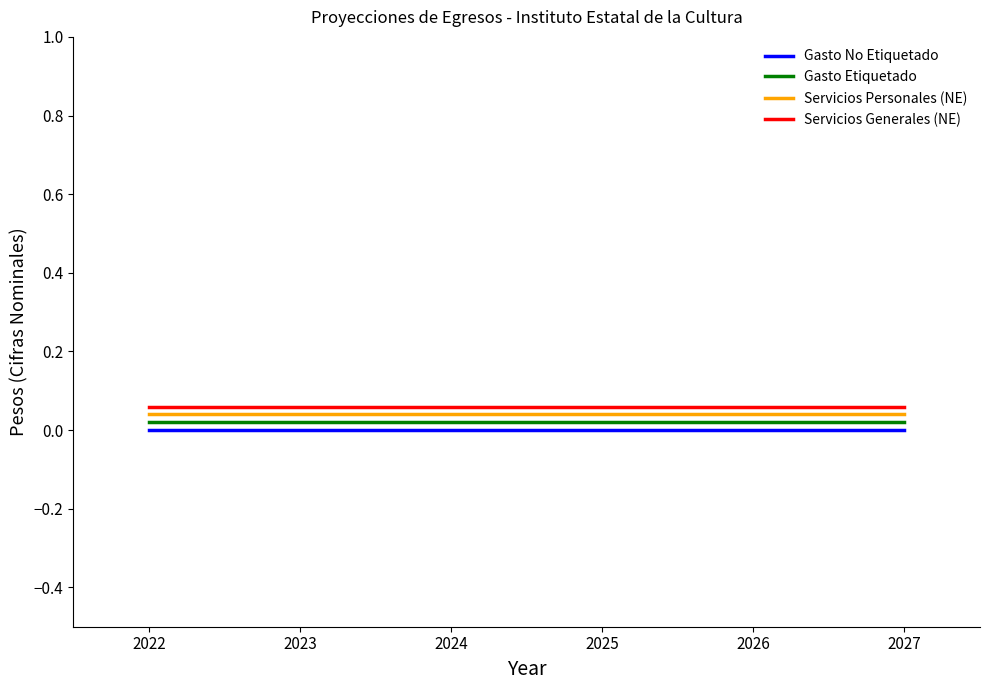

Is the value of Gasto No Etiquetado at 2022 greater than the value of Servicios Personales (NE) at 2023?

No